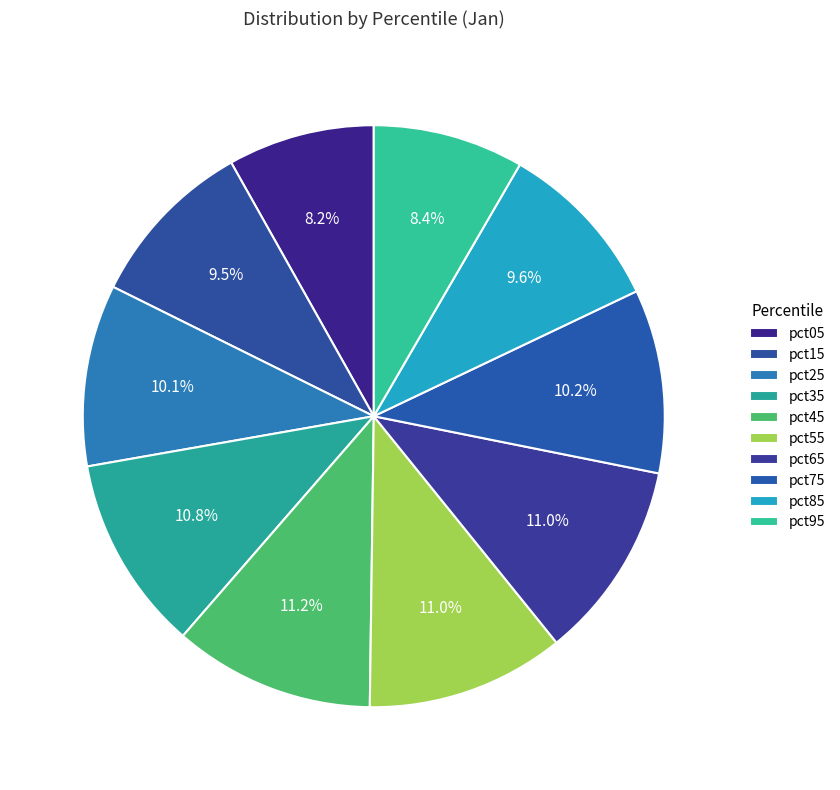

How many slices are in this pie chart?

10